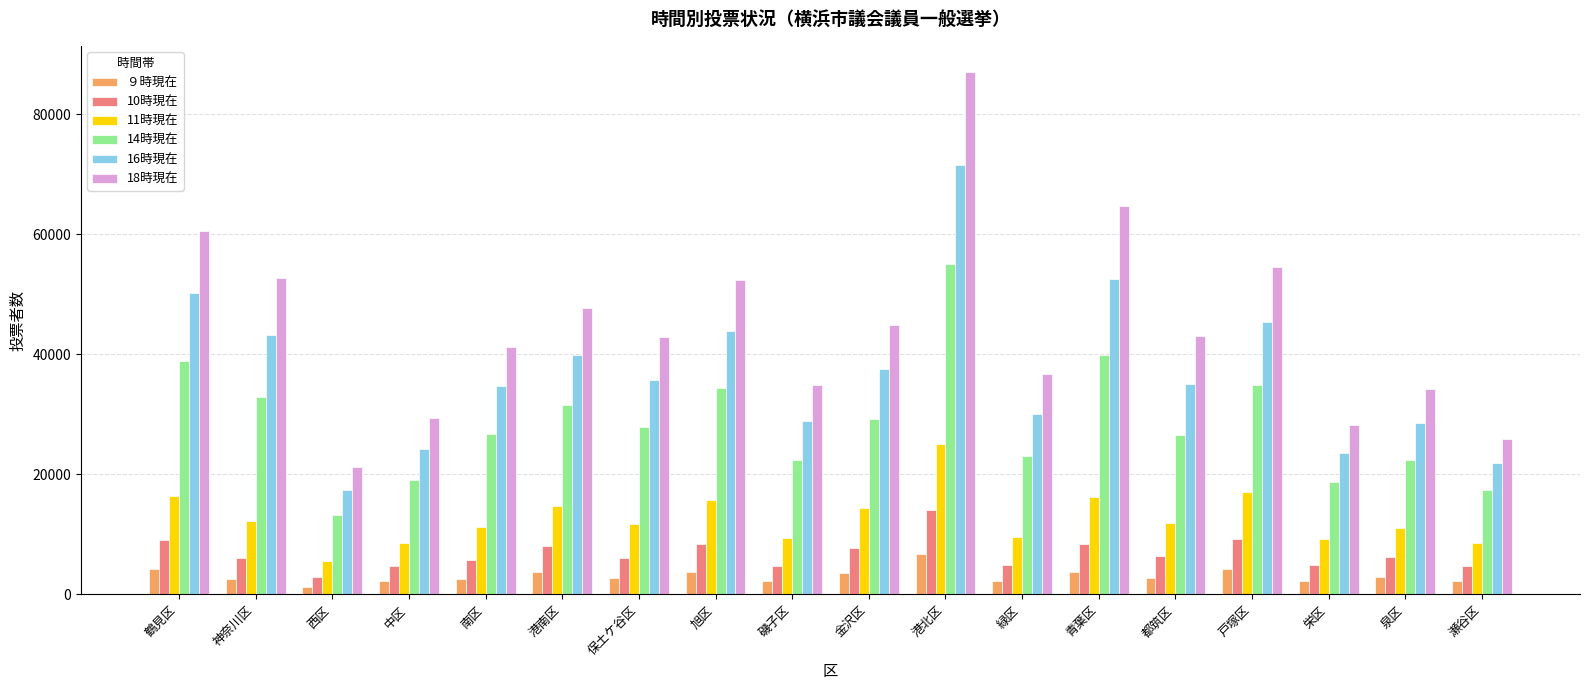

What are all the series names shown in the legend?

９時現在, 10時現在, 11時現在, 14時現在, 16時現在, 18時現在